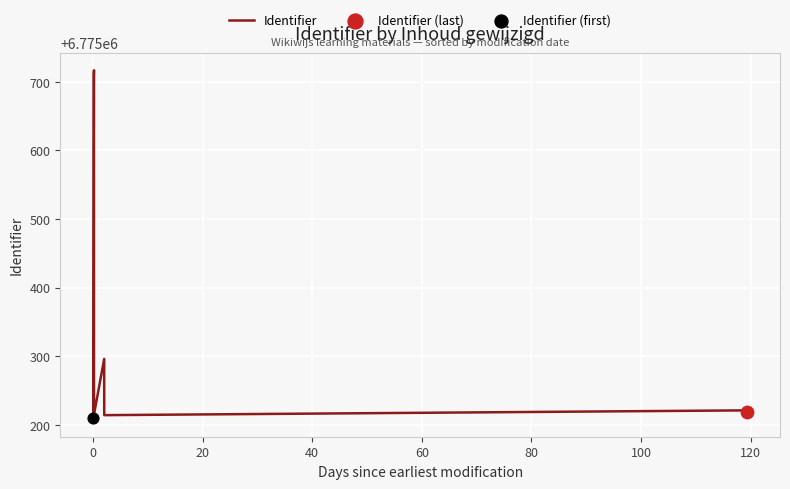

What is the minimum value shown in the chart?

6775208